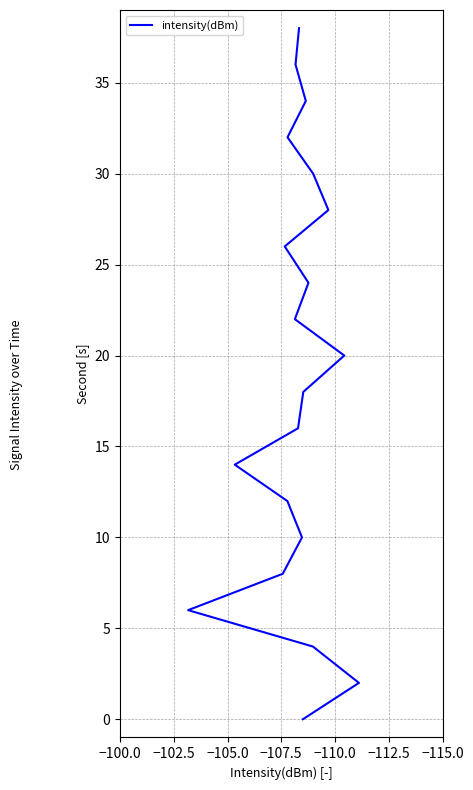

Is this an area chart (filled region under the line)?

No